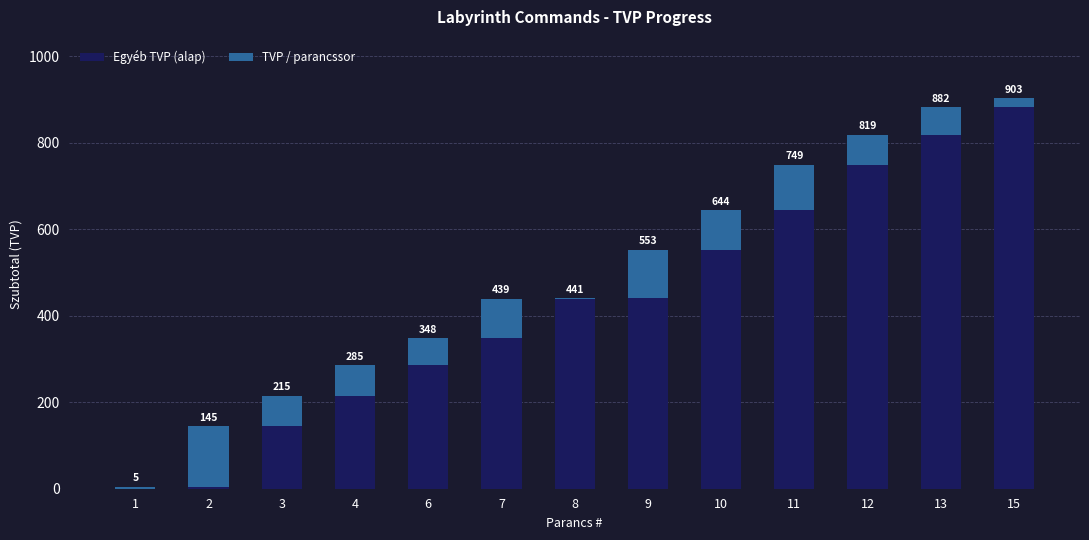

What is the total value across all series at 7?

439